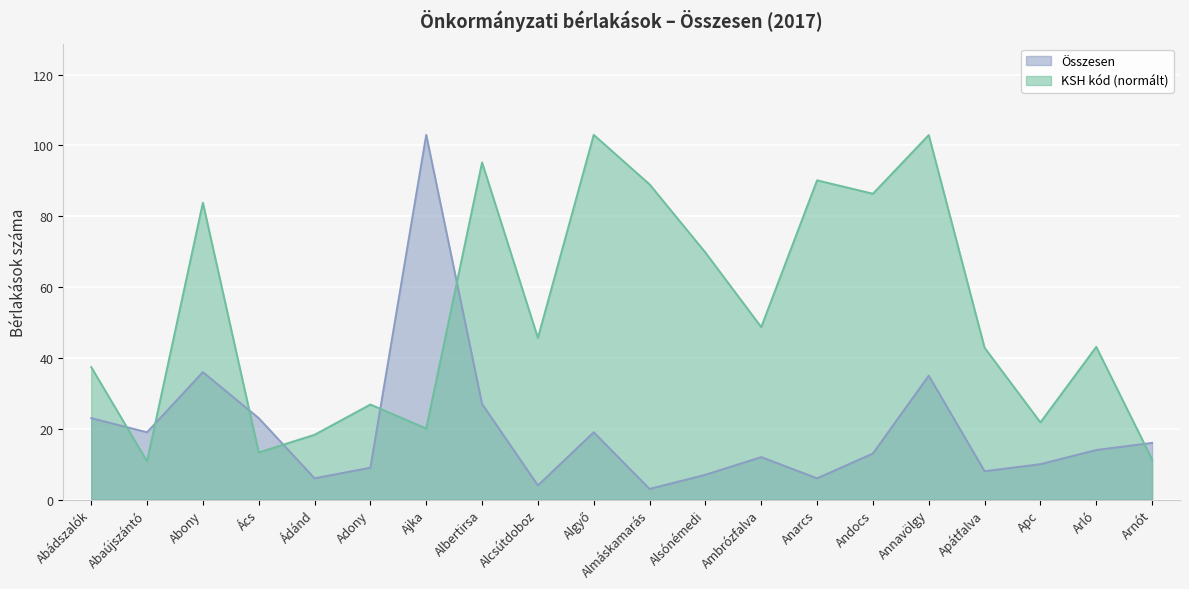

List the labels in order of KSH településkód value, largest first.

Algyő, Annavölgy, Albertirsa, Anarcs, Almáskamarás, Andocs, Abony, Alsónémedi, Ambrózfalva, Alcsútdoboz, Arló, Apátfalva, Abádszalók, Adony, Apc, Ajka, Ádánd, Ács, Arnót, Abaújszántó